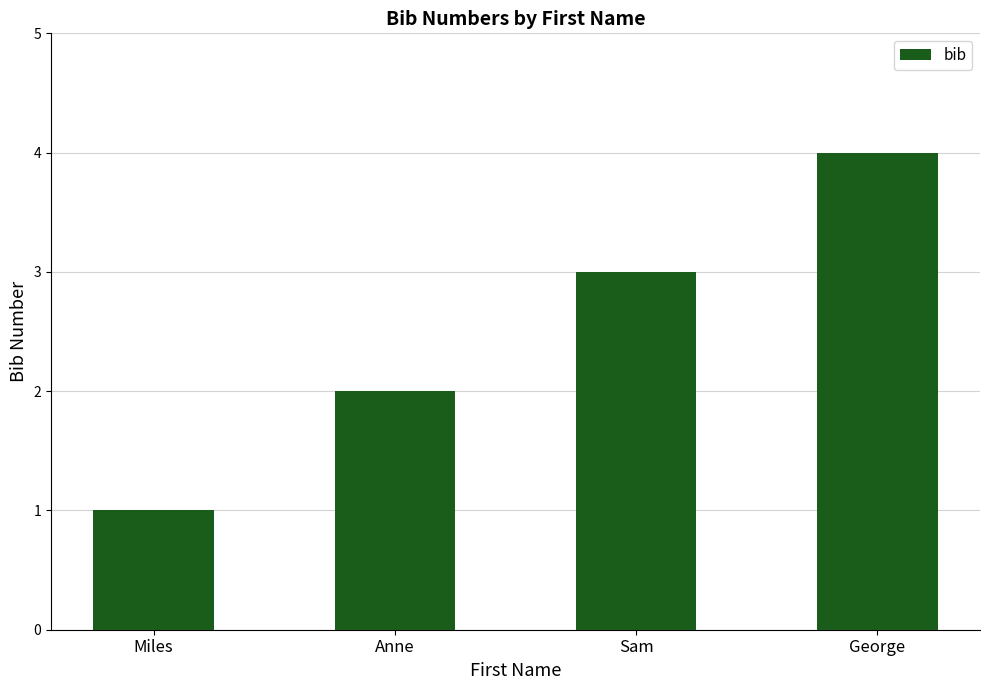

What is the approximate value at Sam?

3